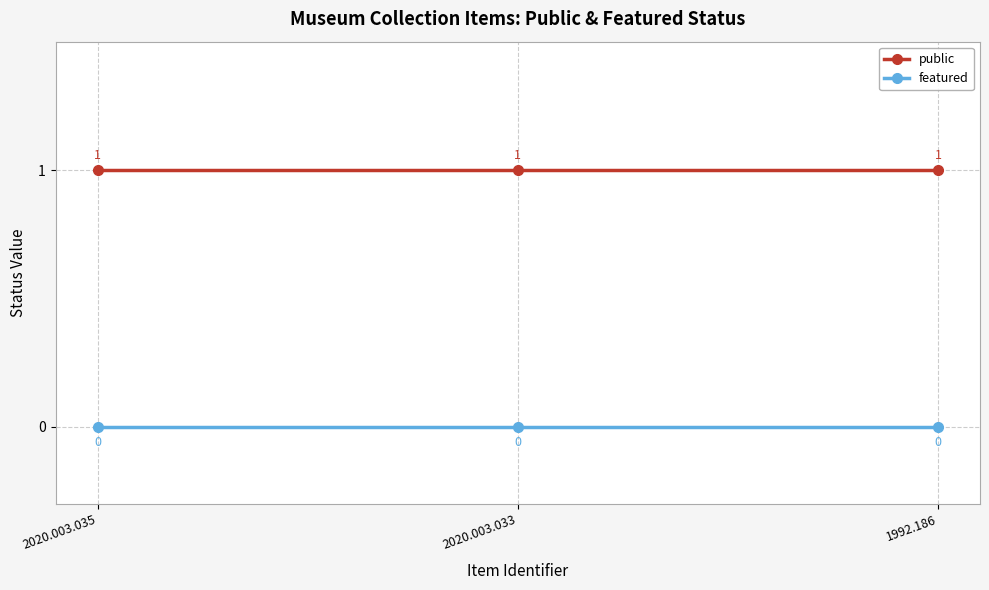

What is the difference between the highest and lowest values at 2020.003.033?

1